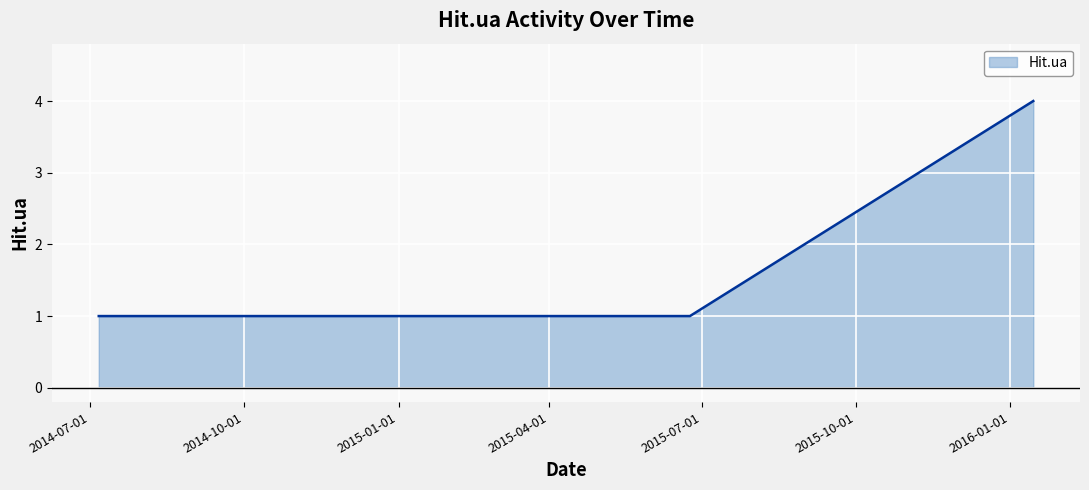

Reading left to right, transcribe all the data shown in this chart.

1	1	1	1	1	4